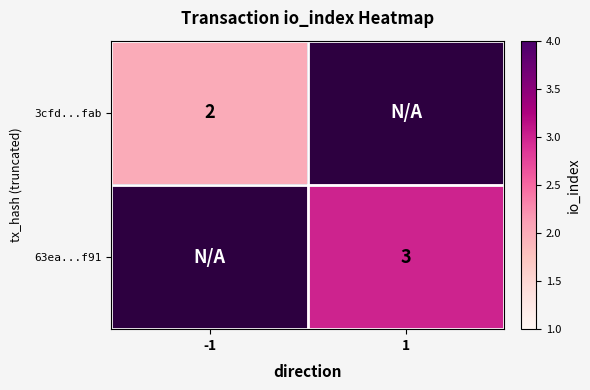

The value of 63ea...f91 at 1 is 3. True or false?

True